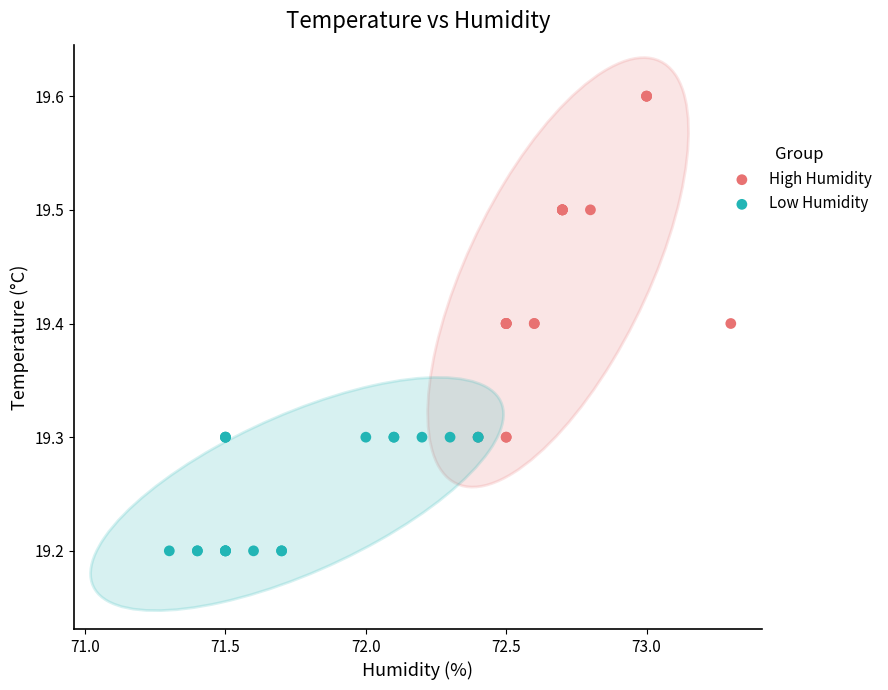

Which series has the largest Y range (max minus min)?

High Humidity